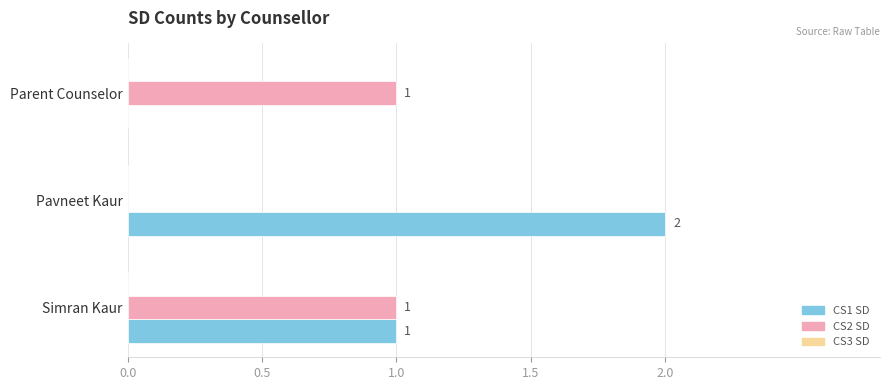

Between Pavneet Kaur and Parent Counselor, which series saw the biggest shift?

CS1 SD